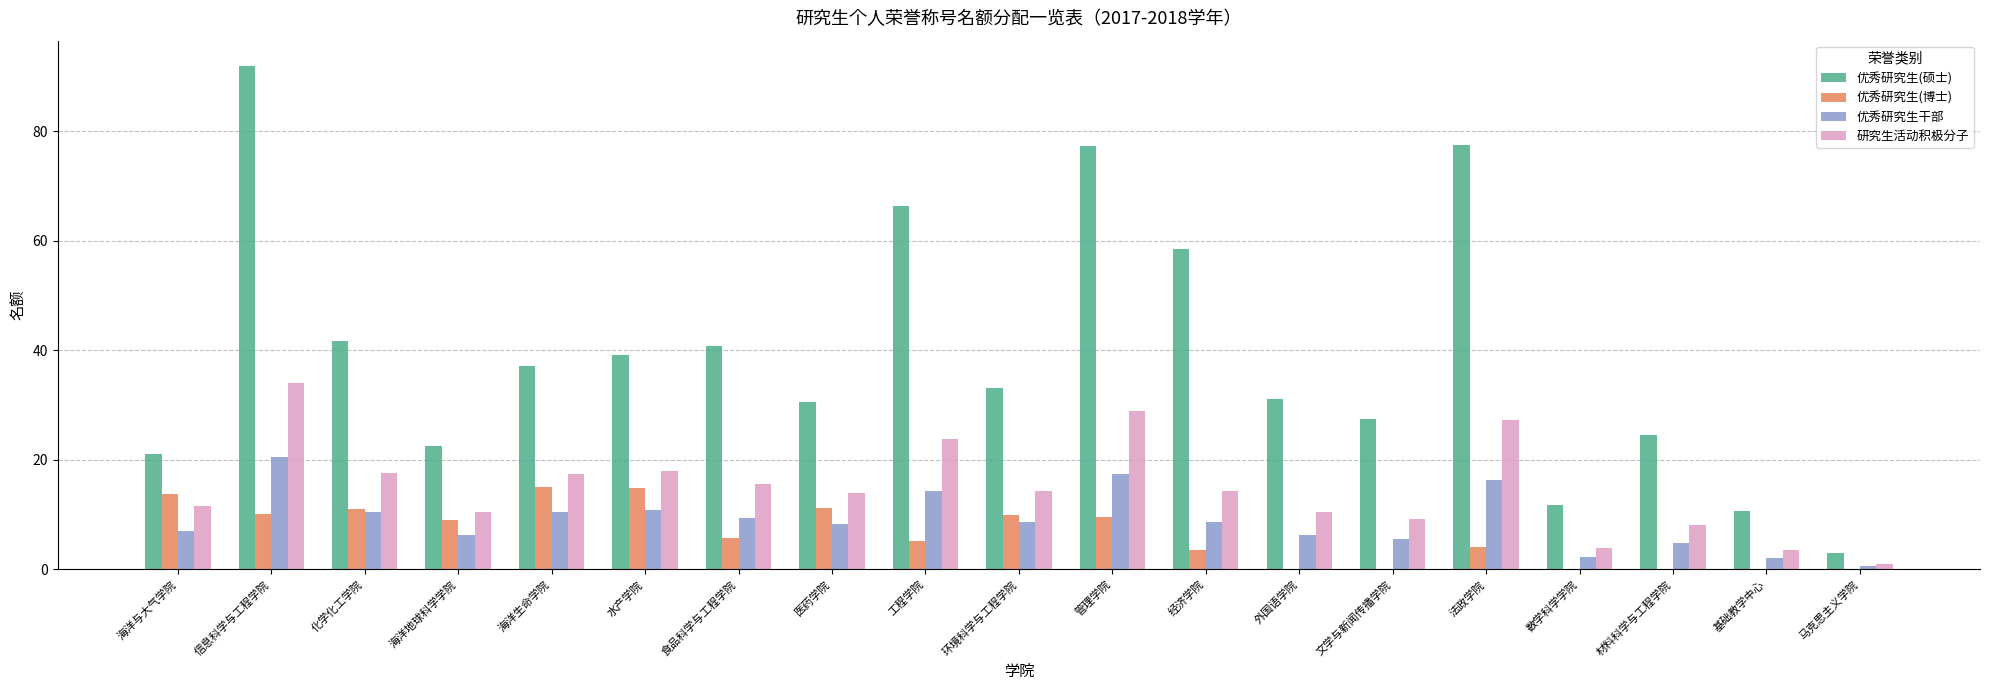

Read the 优秀研究生(硕士) value at 医药学院.

30.6